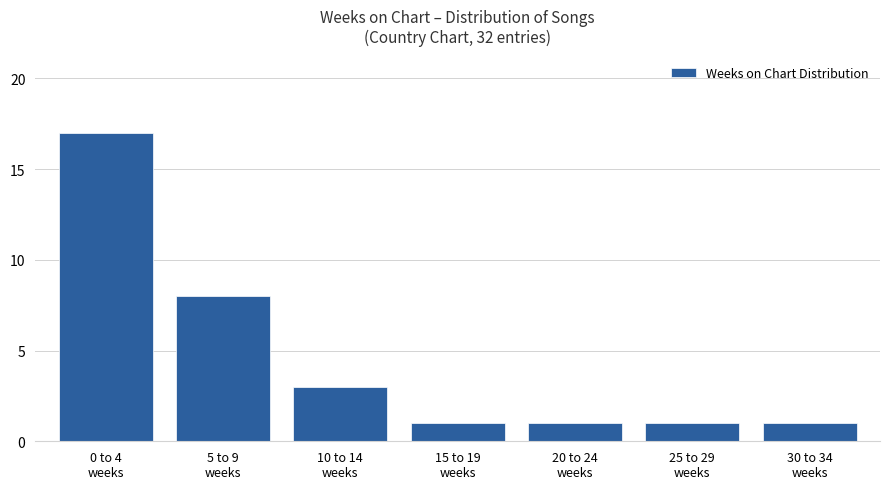

What is the difference between the values at 15 to 19
weeks and 0 to 4
weeks?

16